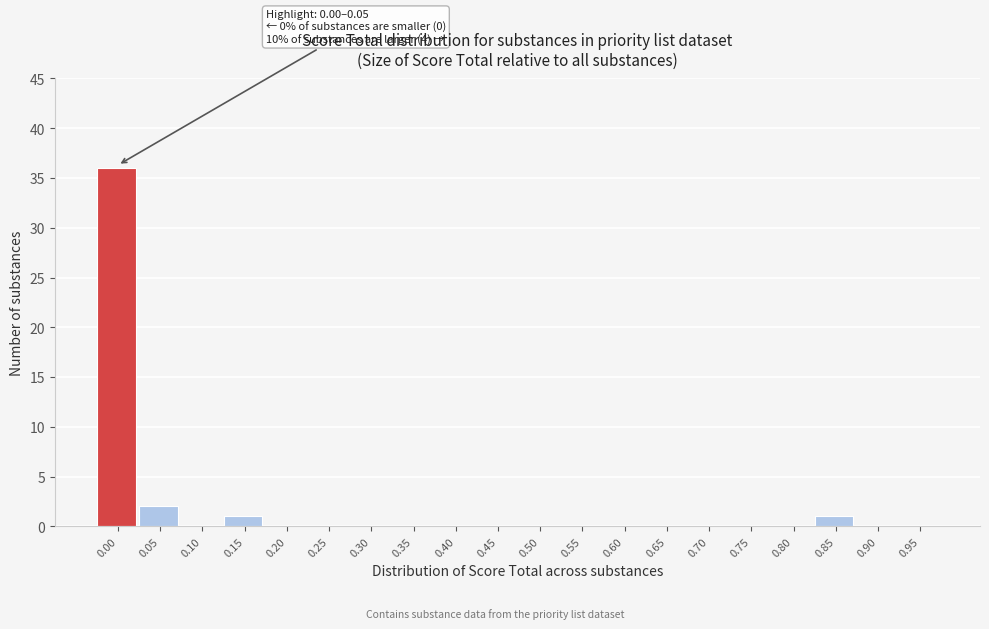

Reading left to right, extract all data points from this chart.

0.00=36	0.05=2	0.10=0	0.15=1	0.20=0	0.25=0	0.30=0	0.35=0	0.40=0	0.45=0	0.50=0	0.55=0	0.60=0	0.65=0	0.70=0	0.75=0	0.80=0	0.85=1	0.90=0	0.95=0